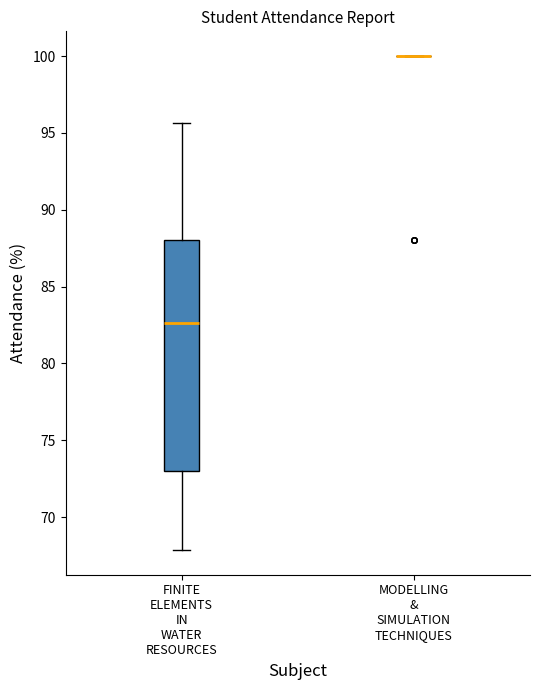

Reading left to right, read every box against the y-axis: the position of its median line, the range the box covers, and the ends of its whiskers. The values are not printed on the chart, so give them approximately, as read against the axis.

FINITE ELEMENTS IN WATER RESOURCES: median 82.5, box 73.0 to 88.0, whiskers 68.0 to 95.5
MODELLING & SIMULATION TECHNIQUES: box collapsed to a line at 100.0, whiskers 100.0 to 100.0